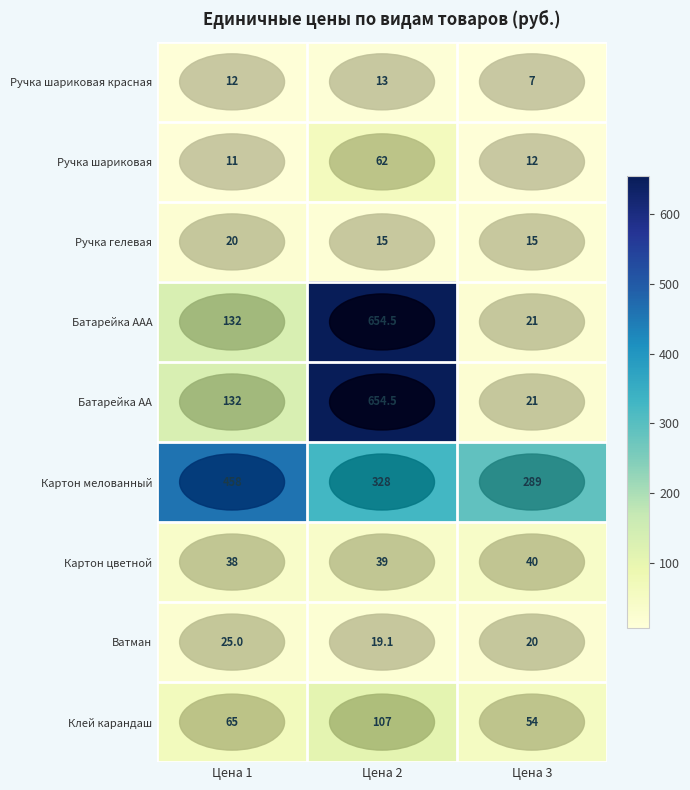

True or false: Ручка шариковая красная has a value of 21.4 at Цена 1.

False